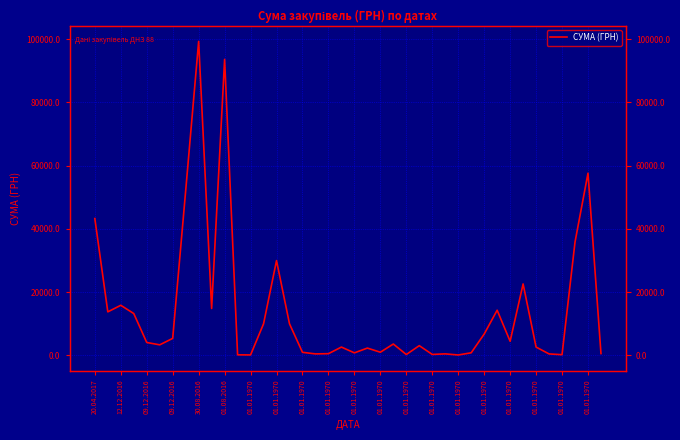

What is the minimum value shown in the chart?

148.7